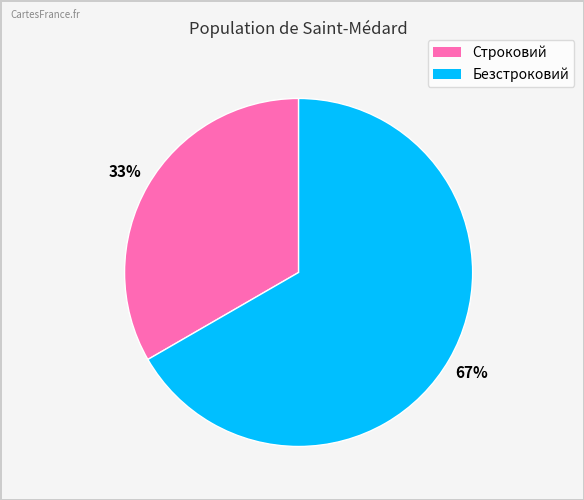

The Безстроковий slice represents 67% of the pie. True or false?

True